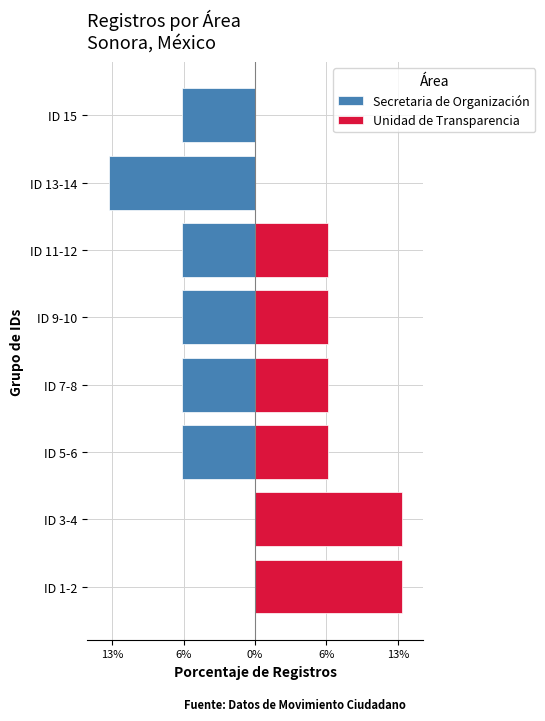

The Secretaria de Organización series shows -3.9 at ID 13-14. True or false?

False